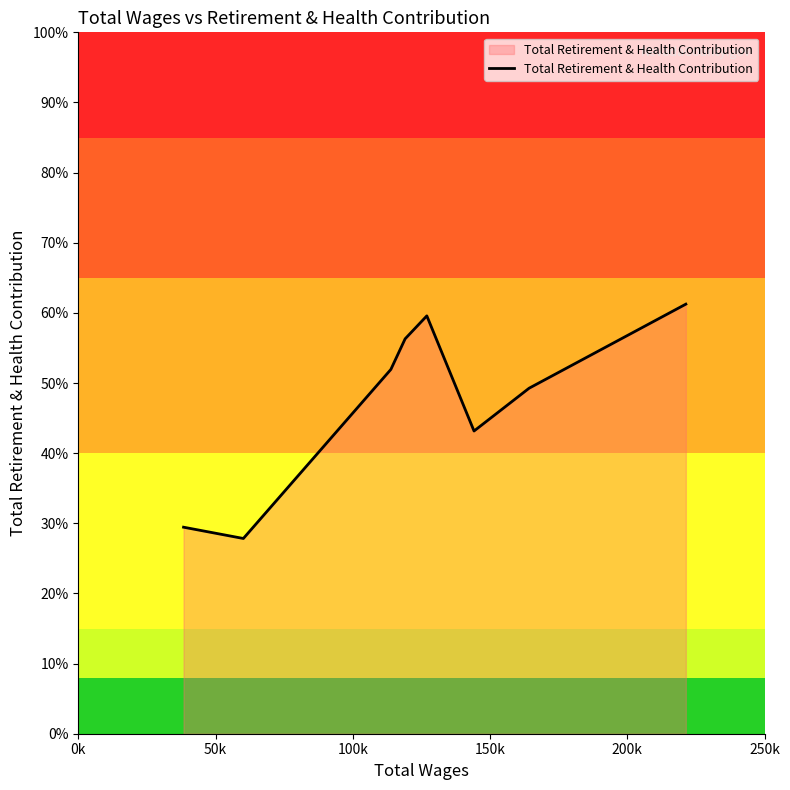

What is the average value?

47345